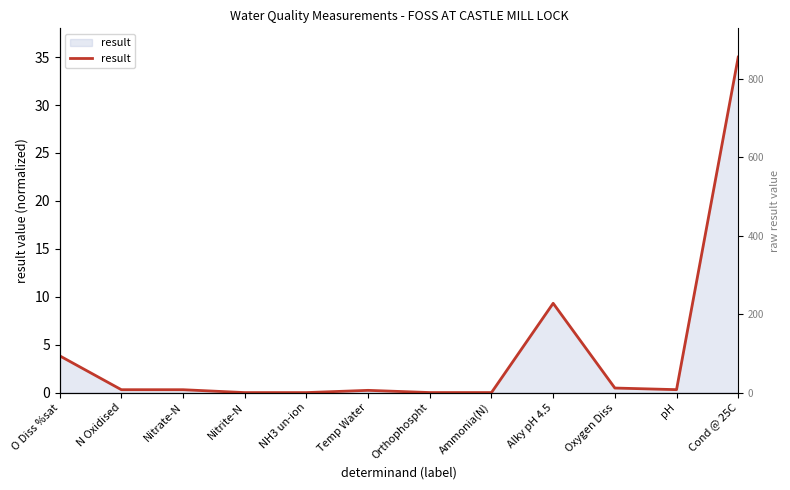

What is the label of the 11th point from the left?

pH